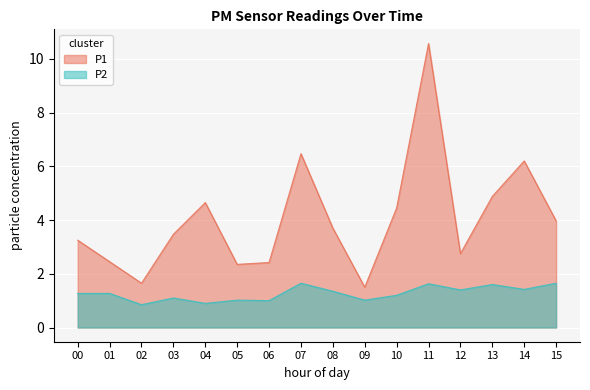

Reading right to left, extract all data points from this chart.

P1: 15=4.0	14=6.2	13=4.9	12=2.8	11=10.6	10=4.5	09=1.5	08=3.7	07=6.5	06=2.4	05=2.4	04=4.7	03=3.5	02=1.6	01=2.5	00=3.2
P2: 15=1.6	14=1.4	13=1.6	12=1.4	11=1.6	10=1.2	09=1.0	08=1.4	07=1.6	06=1.0	05=1.0	04=0.9	03=1.1	02=0.8	01=1.3	00=1.3